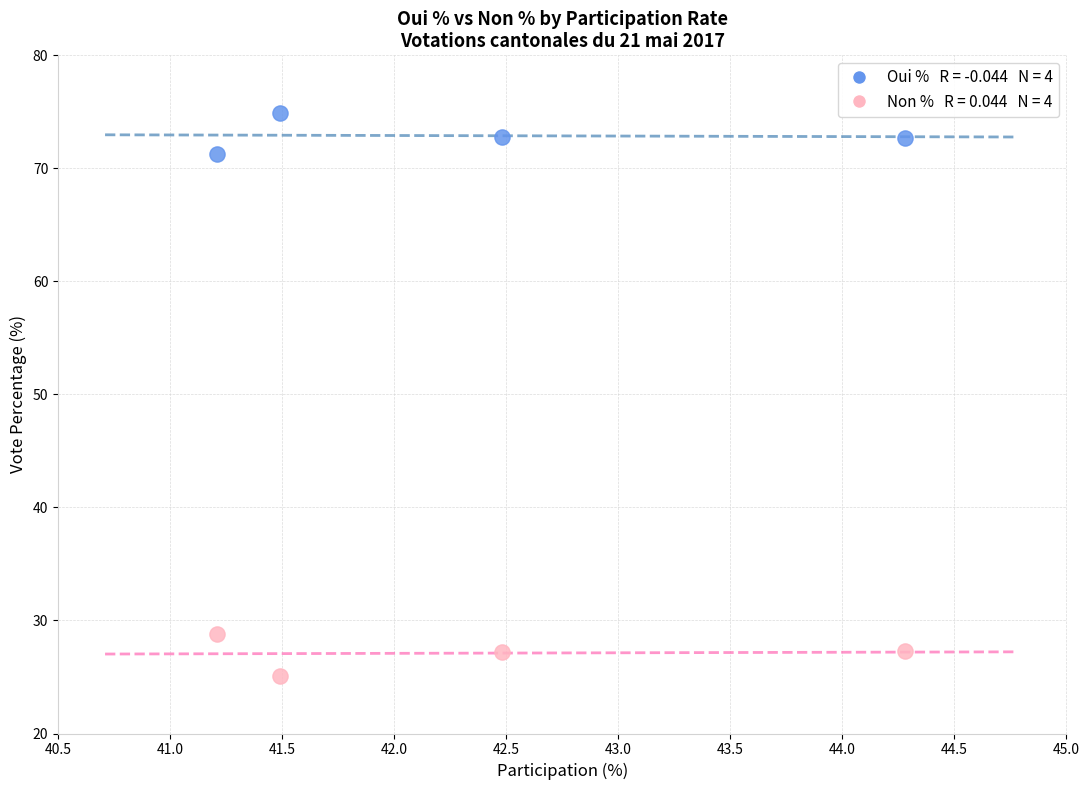

Across all data points, what is the average X value?

42.4